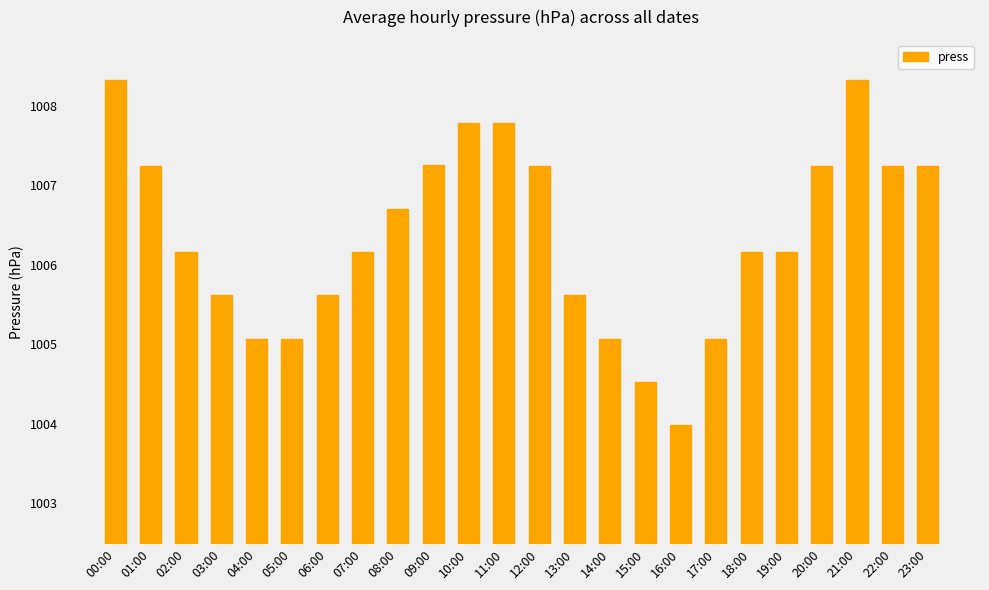

What is the value of the 19th bar from the left?

1006.2